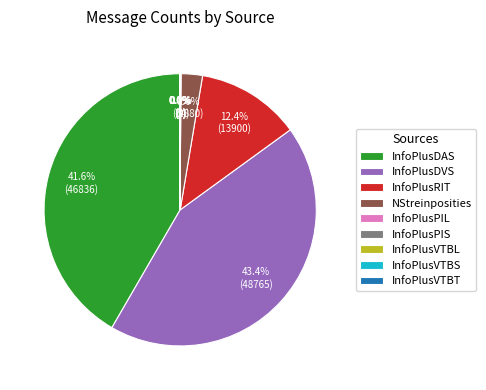

Does InfoPlusDVS account for over 50% of the chart?

No